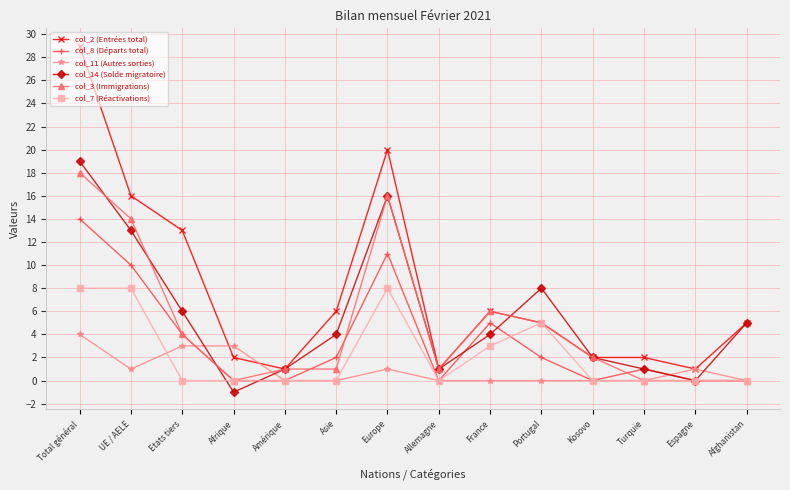

Where is col_14 (Solde migratoire) nearest to the value 9?

Portugal